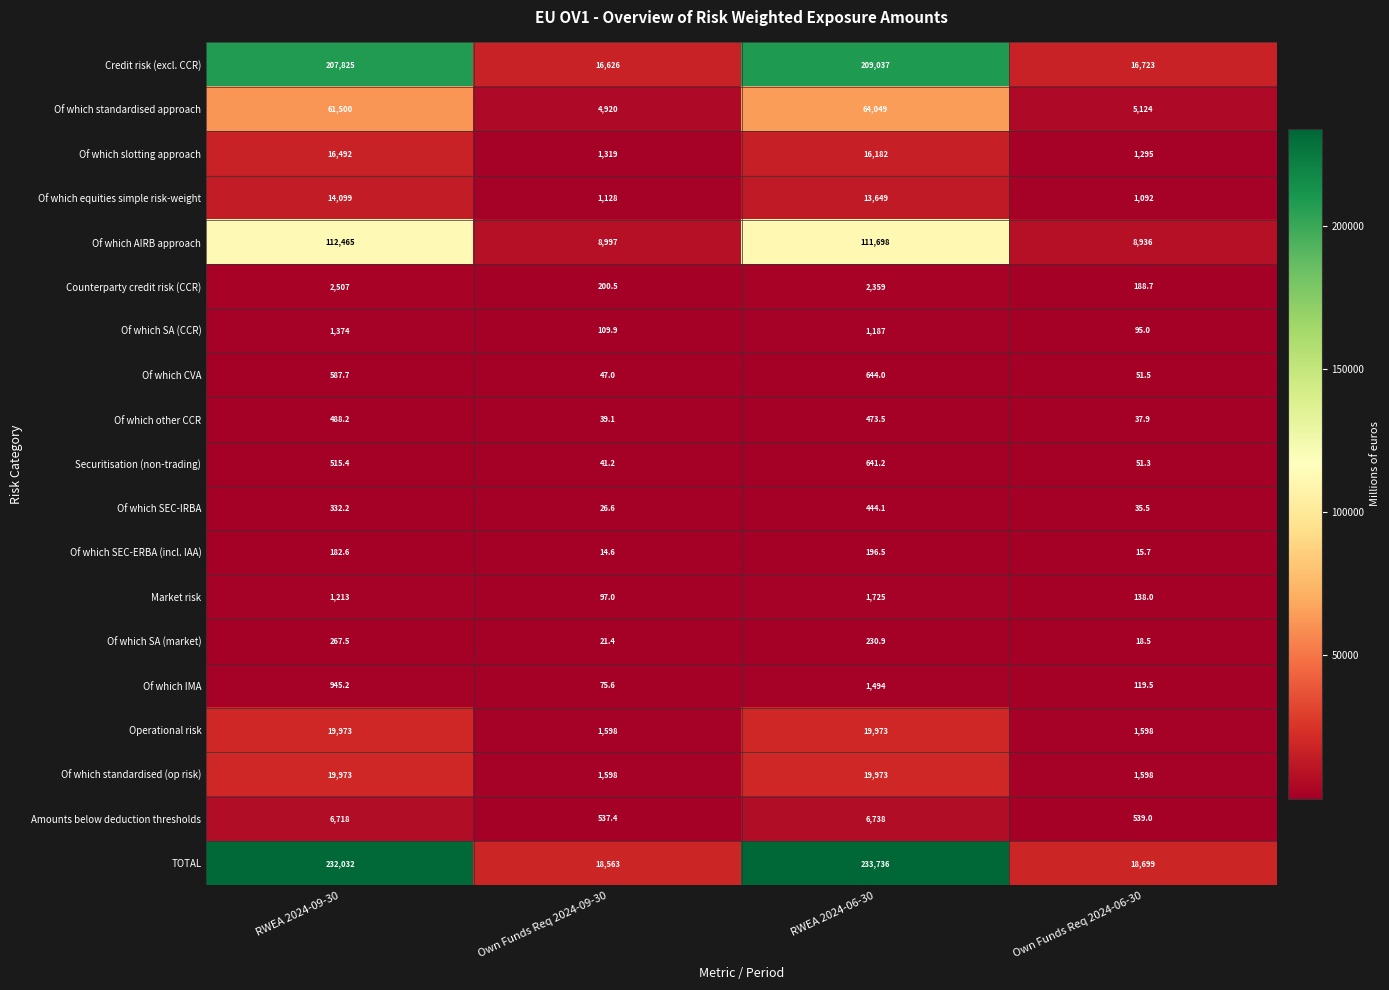

The value of Of which IMA at RWEA 2024-09-30 is 1387.0. True or false?

False